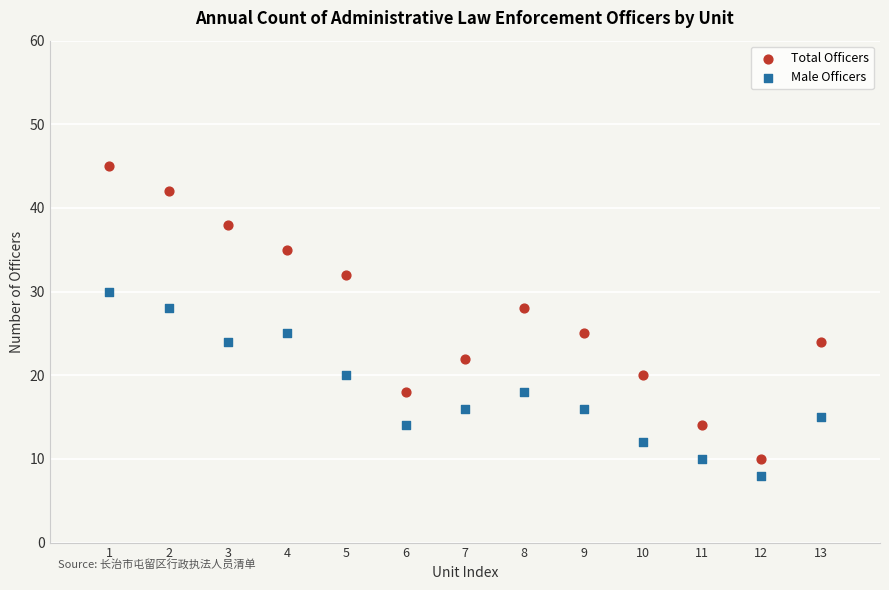

What are all the series names shown in the legend?

Total Officers, Male Officers